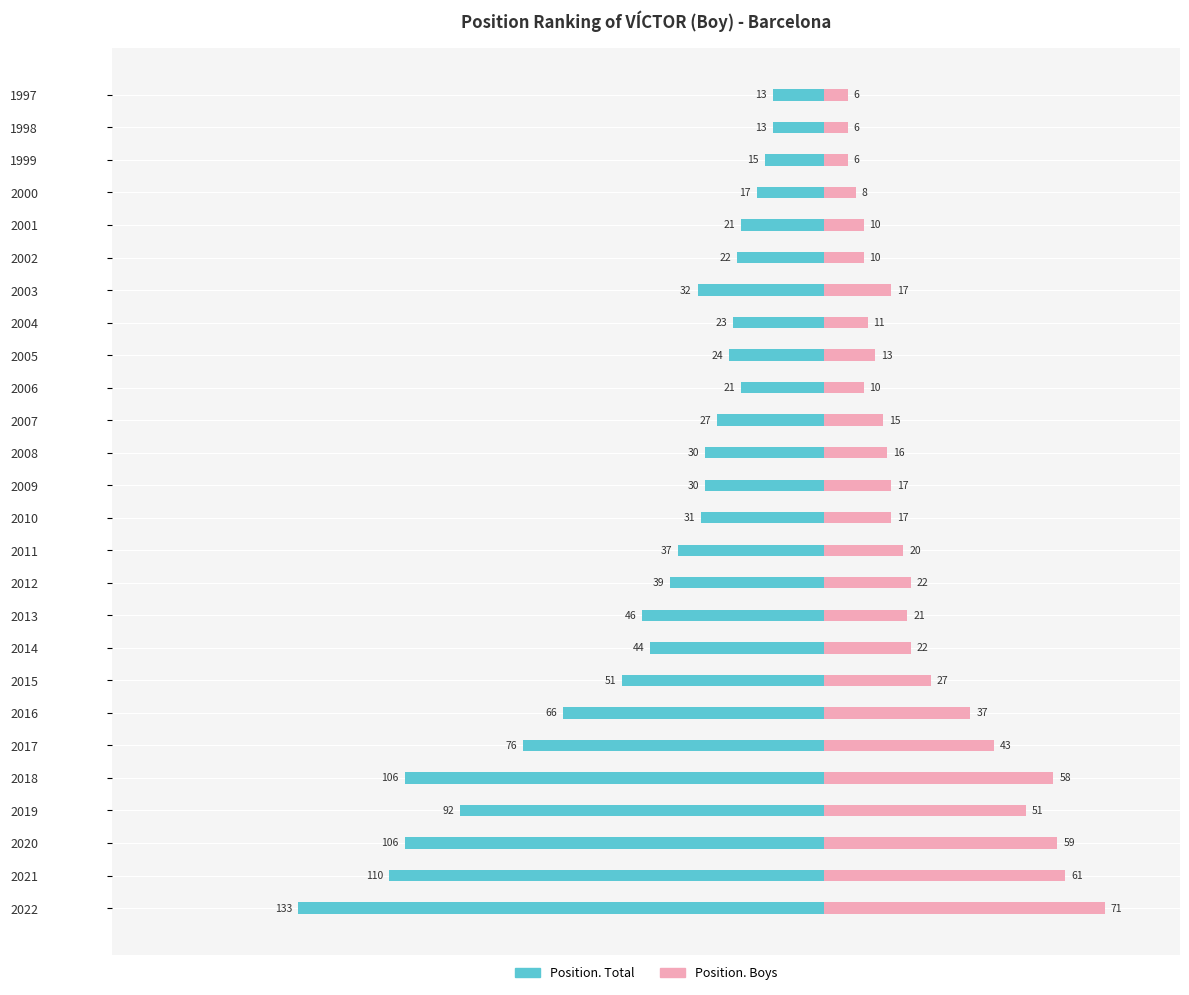

What is the value of the Position. Boys bar at the 4th from the left?

51